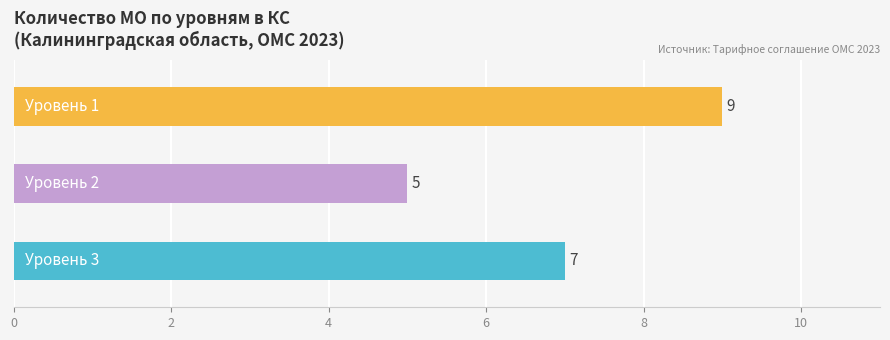

Which has a higher value, 8 or 3?

8